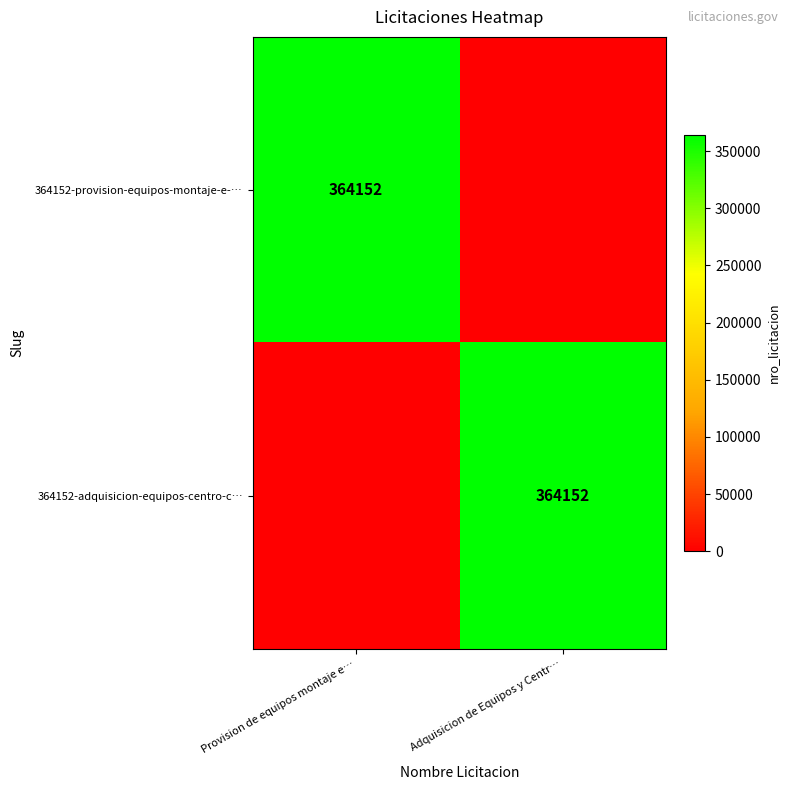

The 364152-adquisicion-equipos-centro-c… series shows 236593 at Adquisicion de Equipos y Centr…. True or false?

False